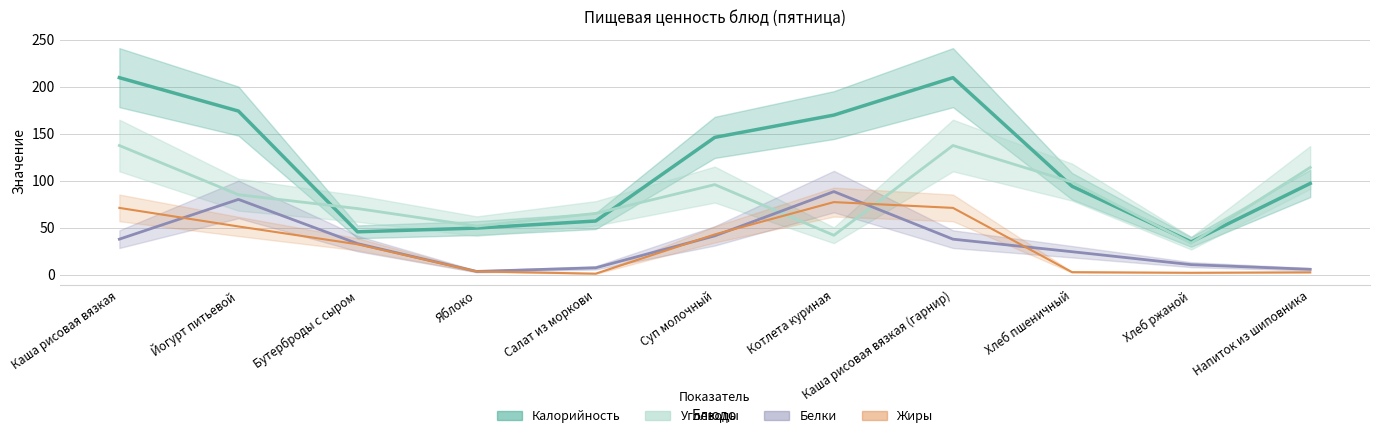

How many values in the Белки series exceed 32?

6